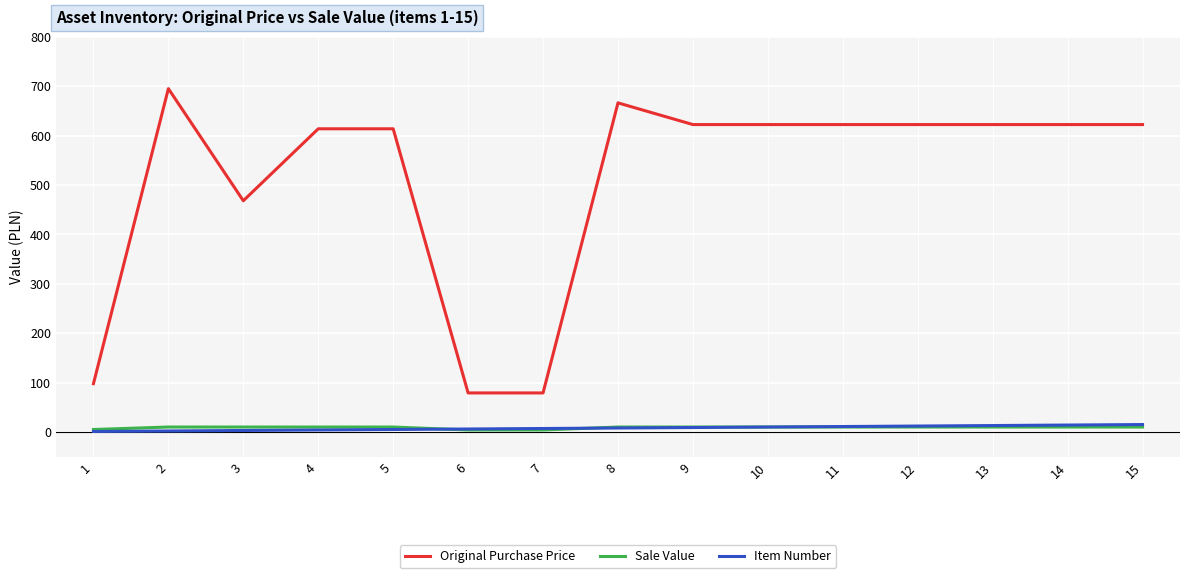

What is the sum of all Original Purchase Price values?

7667.5